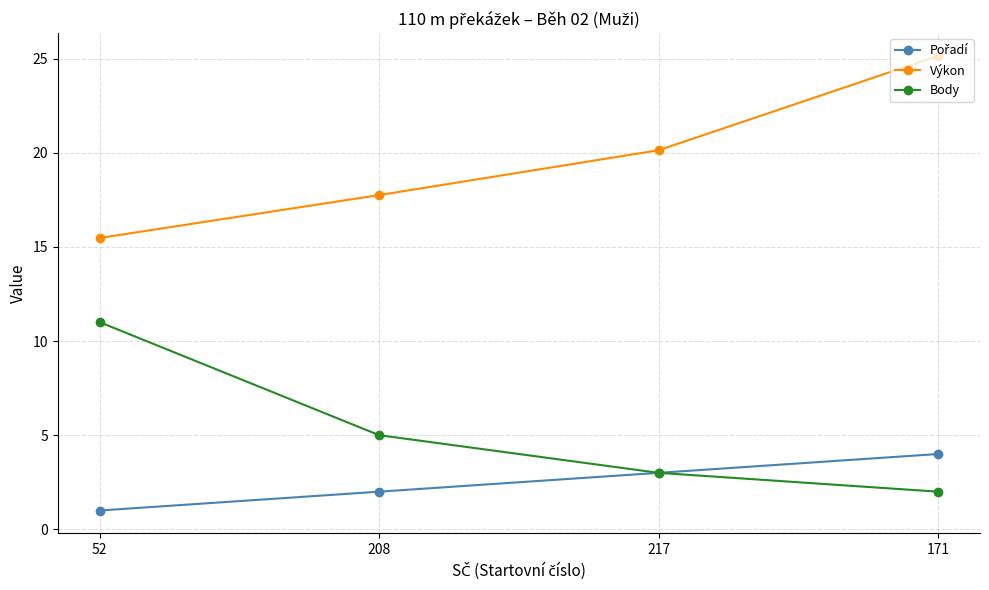

The Výkon series shows 12.2 at 208. True or false?

False